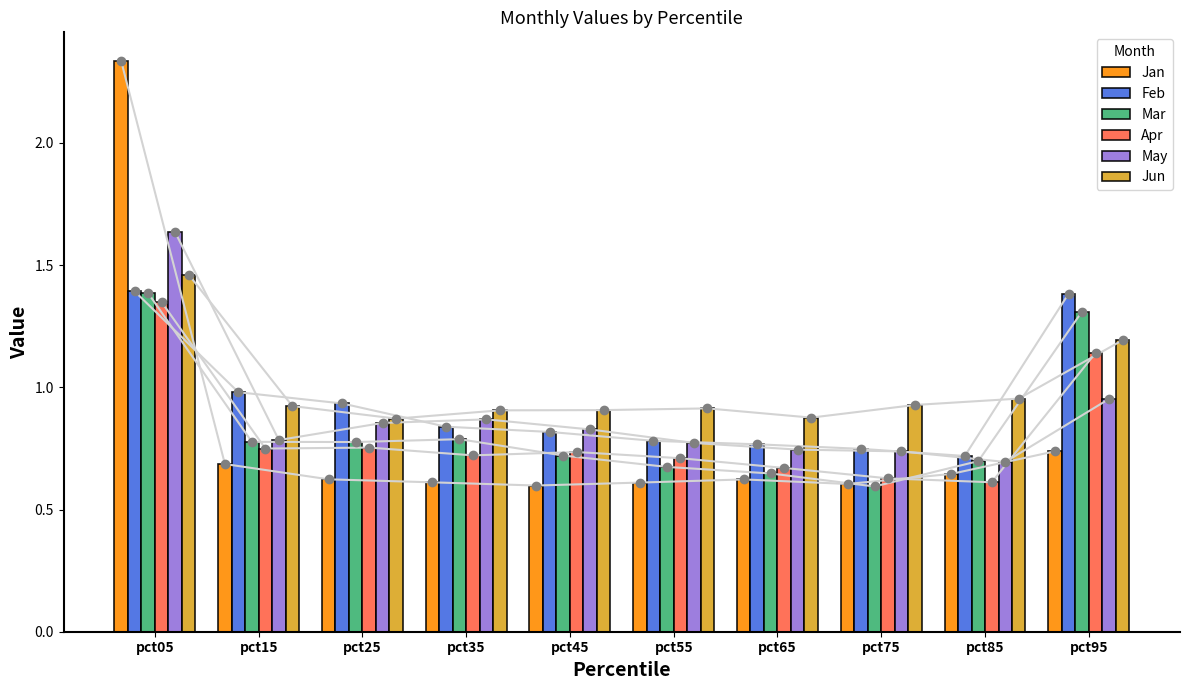

Which series changed the most between pct05 and pct25?

Jan